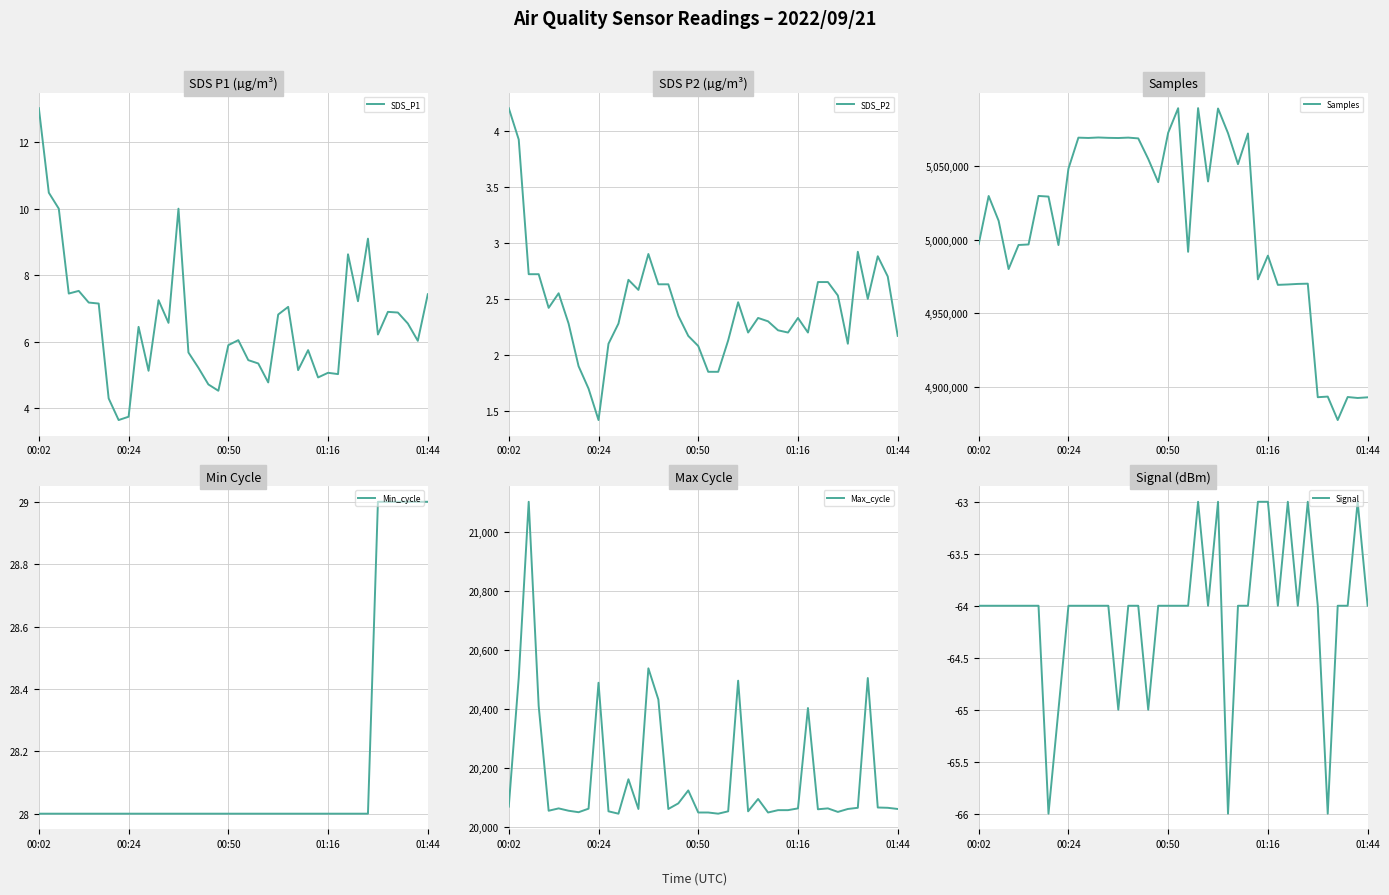

Reading left to right, what are all the values shown in this chart?

SDS_P1: 13.0	10.5	10.0	7.5	7.5	7.2	7.2	4.3	3.6	3.8	6.5	5.1	7.2	6.6	10.0	5.7	5.2	4.7	4.5	5.9	6.0	5.5	5.3	4.8	6.8	7.0	5.2	5.8	4.9	5.1	5.0	8.6	7.2	9.1	6.2	6.9	6.9	6.5	6.0	7.4
SDS_P2: 4.2	3.9	2.7	2.7	2.4	2.5	2.3	1.9	1.7	1.4	2.1	2.3	2.7	2.6	2.9	2.6	2.6	2.4	2.2	2.1	1.9	1.9	2.1	2.5	2.2	2.3	2.3	2.2	2.2	2.3	2.2	2.6	2.6	2.5	2.1	2.9	2.5	2.9	2.7	2.2
Samples: 4996964.0	5029575.0	5012795.0	4980100.0	4996392.0	4996755.0	5029620.0	5029184.0	4996342.0	5048071.0	5069111.0	5068901.0	5069229.0	5068972.0	5068860.0	5069137.0	5068606.0	5054701.0	5038938.0	5072407.0	5089052.0	4991772.0	5089095.0	5039417.0	5088858.0	5072164.0	5051154.0	5071932.0	4973124.0	4989172.0	4969374.0	4969647.0	4970020.0	4970187.0	4893271.0	4893686.0	4877795.0	4893398.0	4892746.0	4893193.0
Min_cycle: 28.0	28.0	28.0	28.0	28.0	28.0	28.0	28.0	28.0	28.0	28.0	28.0	28.0	28.0	28.0	28.0	28.0	28.0	28.0	28.0	28.0	28.0	28.0	28.0	28.0	28.0	28.0	28.0	28.0	28.0	28.0	28.0	28.0	28.0	29.0	29.0	29.0	29.0	29.0	29.0
Max_cycle: 20068.0	20506.0	21104.0	20410.0	20054.0	20062.0	20054.0	20049.0	20061.0	20489.0	20052.0	20044.0	20161.0	20060.0	20538.0	20432.0	20060.0	20079.0	20123.0	20048.0	20048.0	20044.0	20052.0	20496.0	20052.0	20094.0	20048.0	20056.0	20056.0	20062.0	20403.0	20059.0	20062.0	20050.0	20060.0	20064.0	20505.0	20065.0	20064.0	20060.0
Signal: -64.0	-64.0	-64.0	-64.0	-64.0	-64.0	-64.0	-66.0	-65.0	-64.0	-64.0	-64.0	-64.0	-64.0	-65.0	-64.0	-64.0	-65.0	-64.0	-64.0	-64.0	-64.0	-63.0	-64.0	-63.0	-66.0	-64.0	-64.0	-63.0	-63.0	-64.0	-63.0	-64.0	-63.0	-64.0	-66.0	-64.0	-64.0	-63.0	-64.0